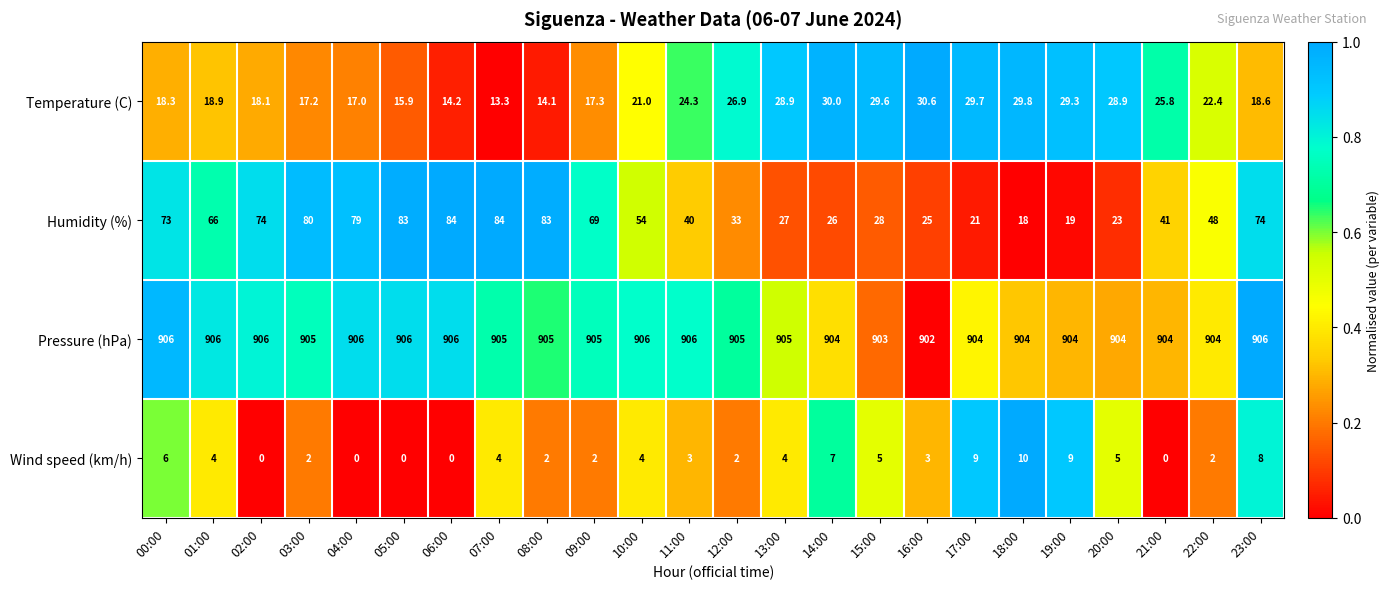

What is the maximum value for Wind speed (km/h)?

10.0